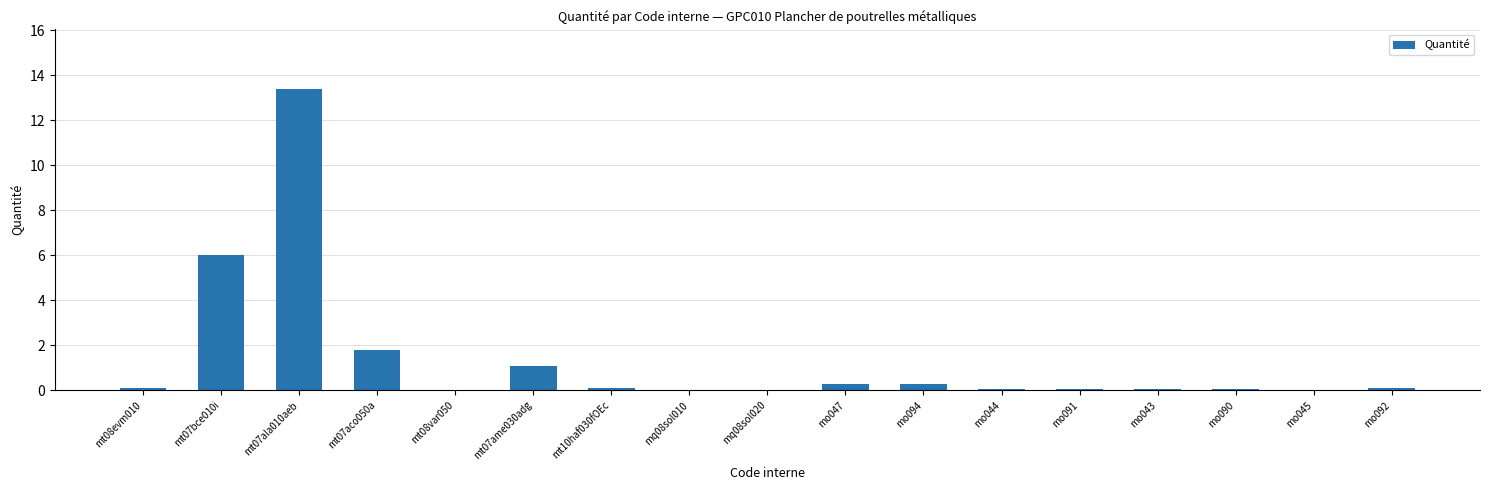

Which label corresponds to the largest value in the chart?

mt07ala010aeb